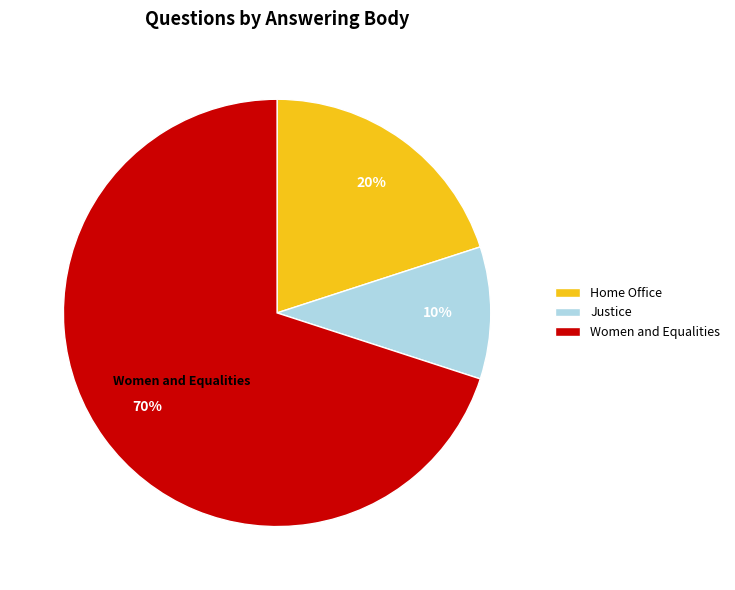

To the nearest percent, what is the average slice percentage?

33%